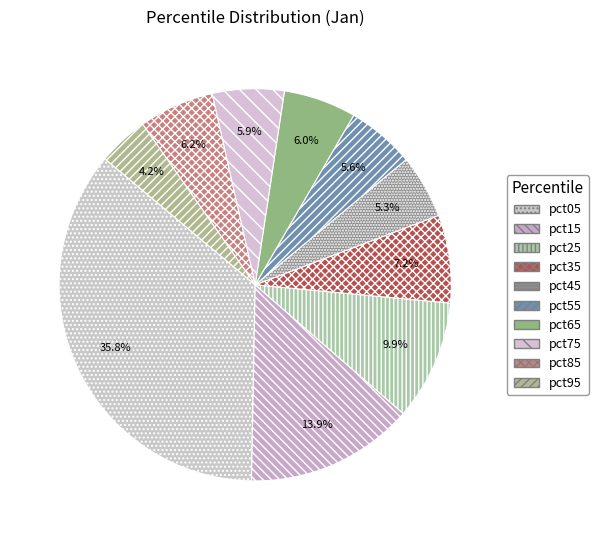

Which slice is the smallest?

pct95